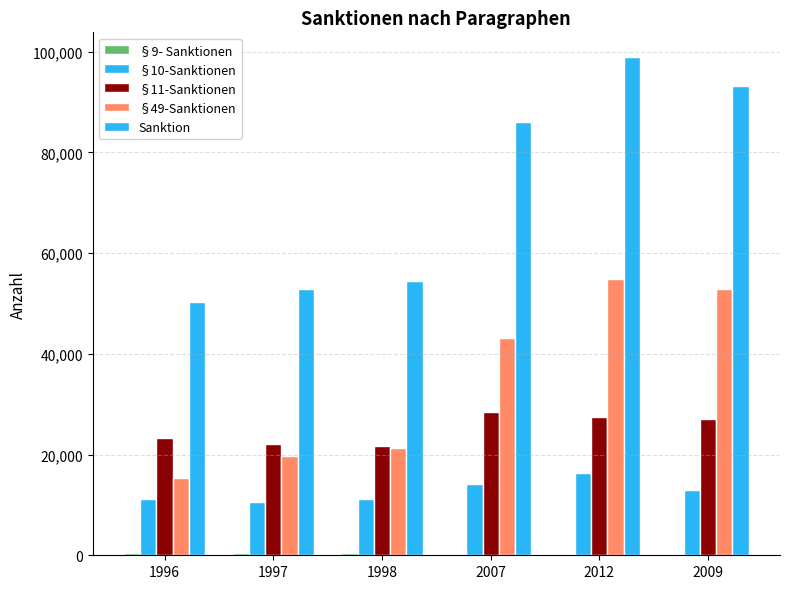

Count the number of data series in this chart.

5